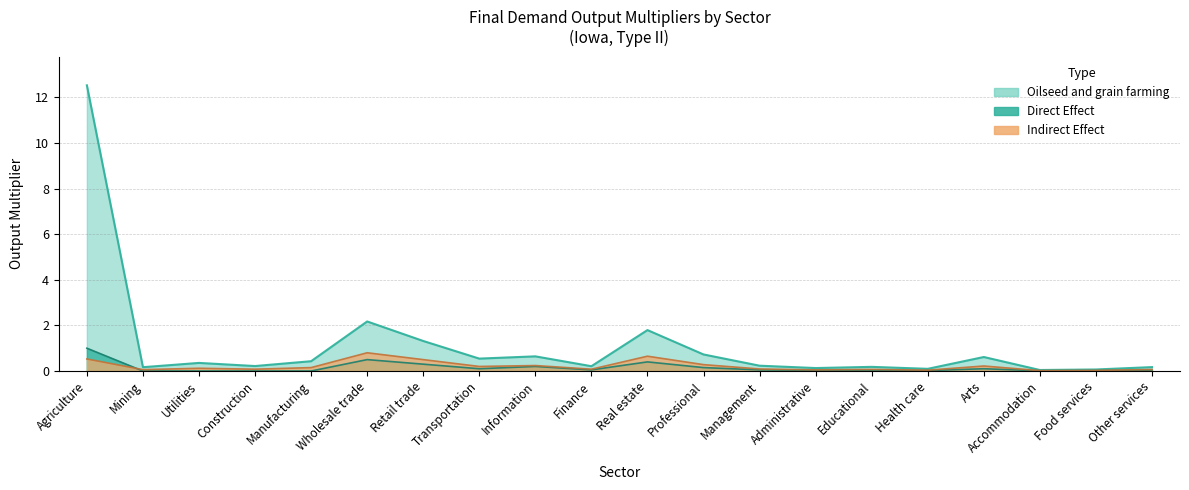

What is the difference between the highest and lowest values at Wholesale trade?

1.7